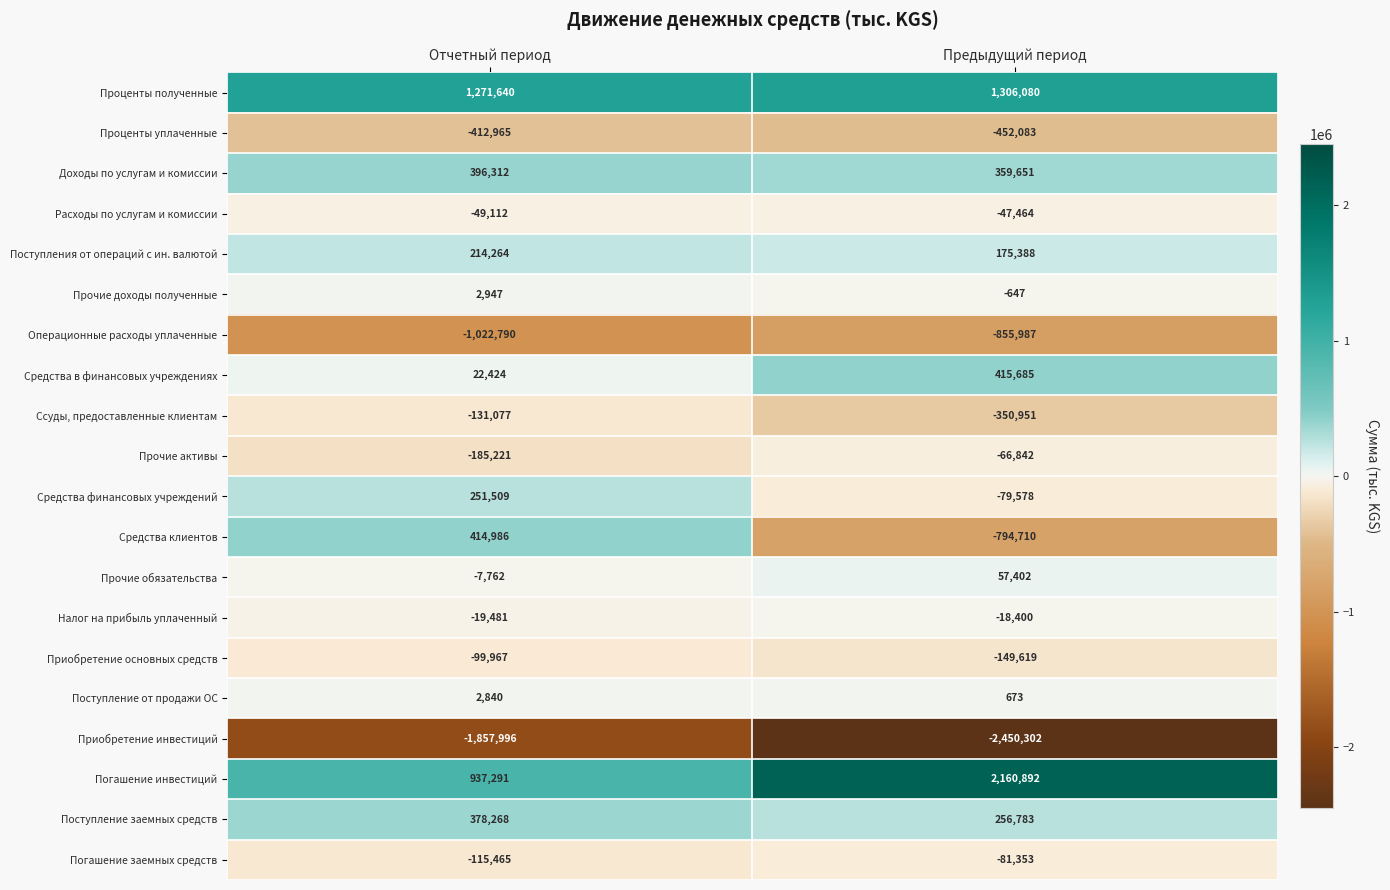

Rank the series at Предыдущий период from lowest to highest value.

Приобретение инвестиций, Операционные расходы уплаченные, Средства клиентов, Проценты уплаченные, Ссуды, предоставленные клиентам, Приобретение основных средств, Погашение заемных средств, Средства финансовых учреждений, Прочие активы, Расходы по услугам и комиссии, Налог на прибыль уплаченный, Прочие доходы полученные, Поступление от продажи ОС, Прочие обязательства, Поступления от операций с ин. валютой, Поступление заемных средств, Доходы по услугам и комиссии, Средства в финансовых учреждениях, Проценты полученные, Погашение инвестиций